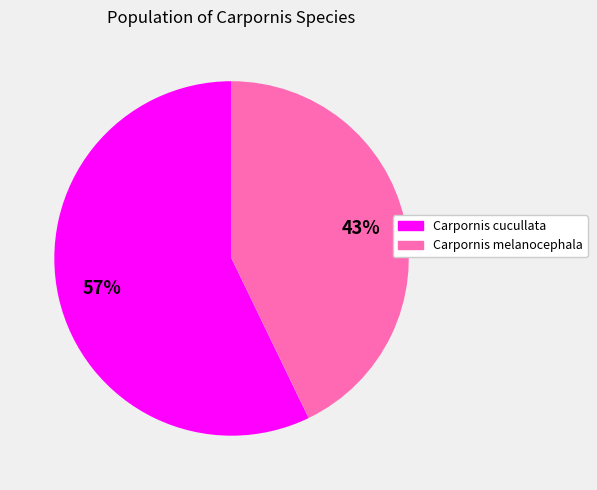

How many slices are in this pie chart?

2